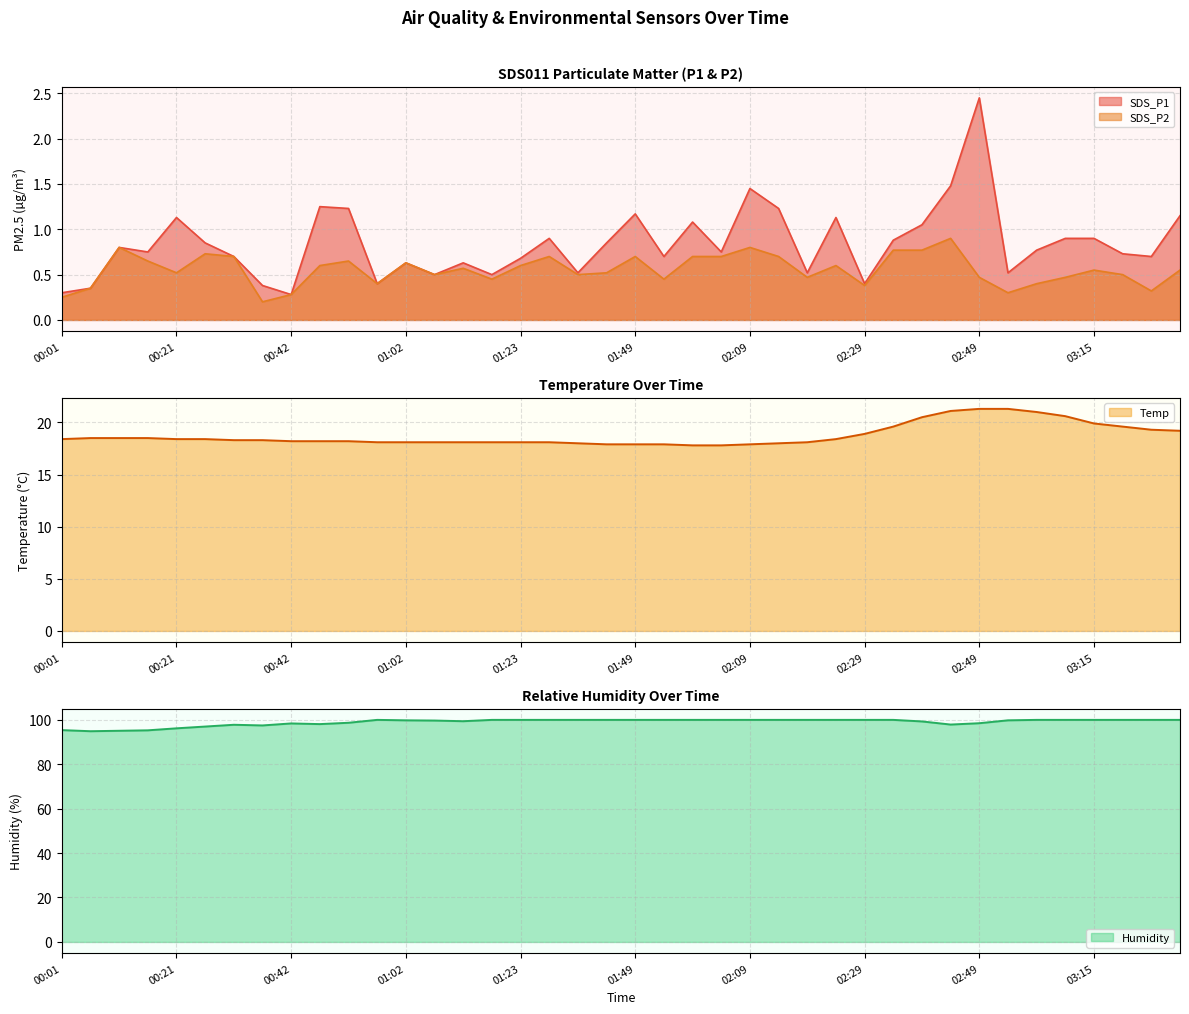

What are all the series names shown in the legend?

SDS_P1, SDS_P2, Temp, Humidity